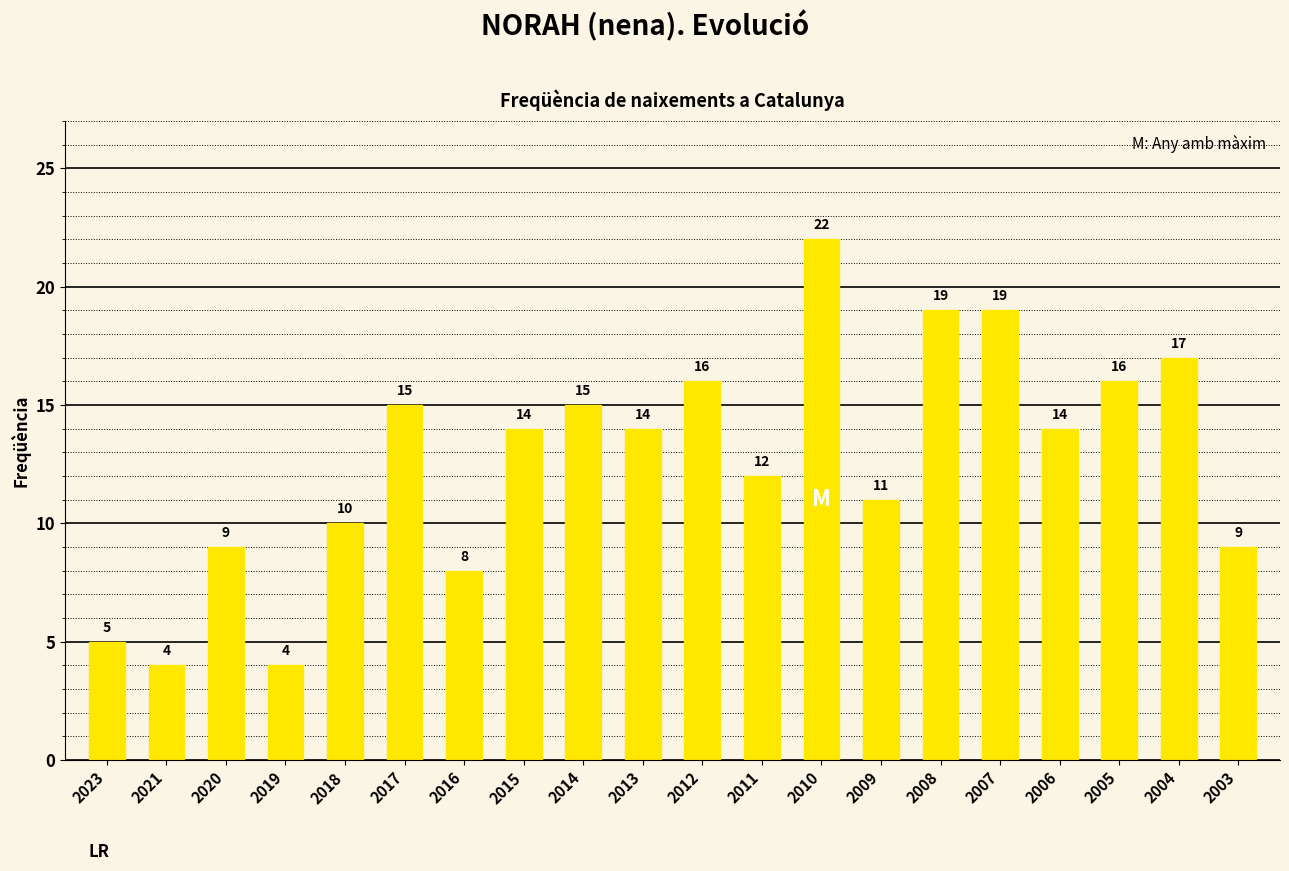

Which has a higher value, 2017 or 2019?

2017